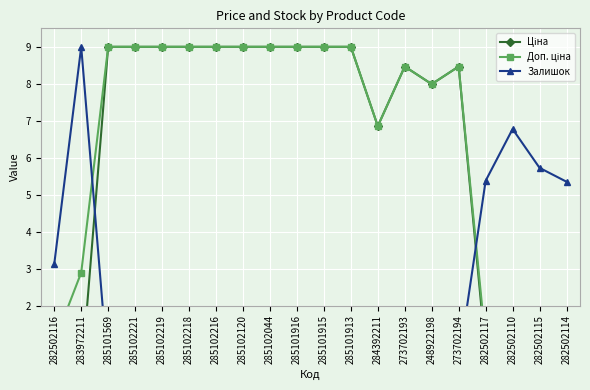

What are all the series names shown in the legend?

Ціна, Доп. ціна, Залишок